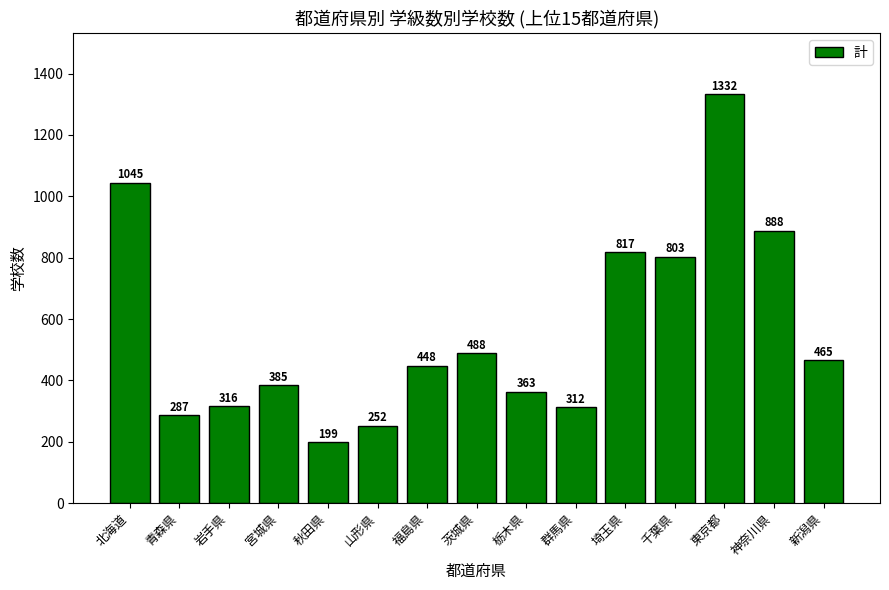

List the labels in order of value, largest first.

東京都, 北海道, 神奈川県, 埼玉県, 千葉県, 茨城県, 新潟県, 福島県, 宮城県, 栃木県, 岩手県, 群馬県, 青森県, 山形県, 秋田県